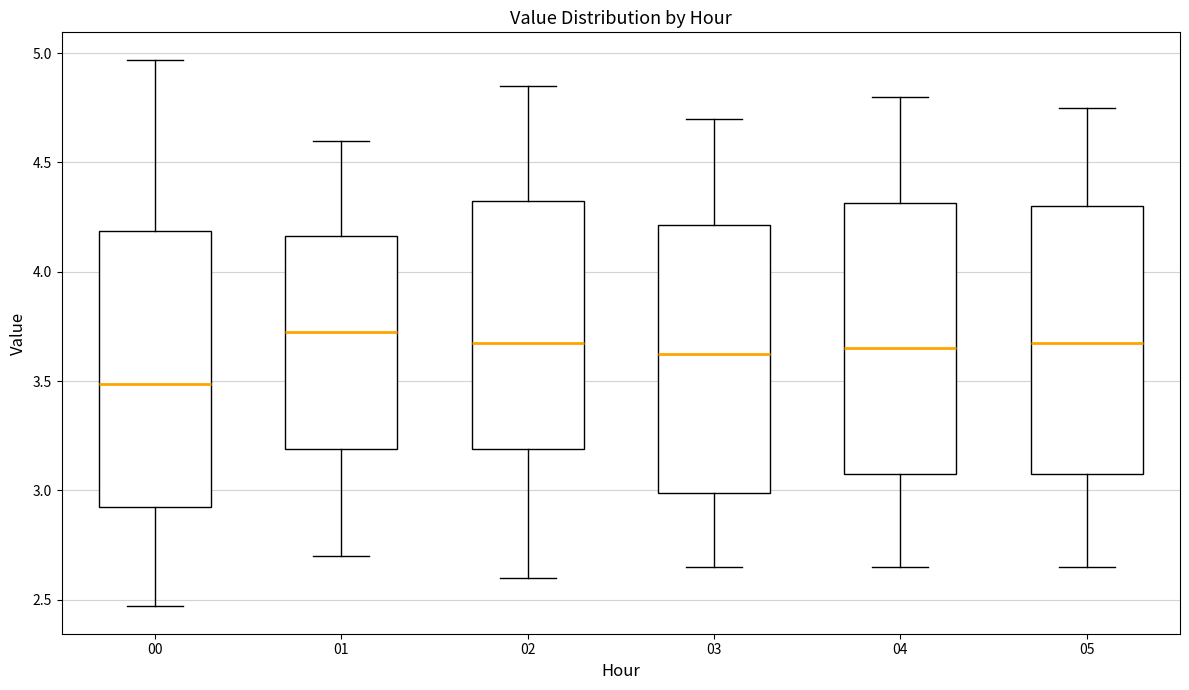

Reading left to right, read every box against the y-axis: the position of its median line, the range the box covers, and the ends of its whiskers. The values are not printed on the chart, so give them approximately, as read against the axis.

00: median 3.50, box 2.95 to 4.20, whiskers 2.45 to 4.95
01: median 3.75, box 3.20 to 4.15, whiskers 2.70 to 4.60
02: median 3.70, box 3.20 to 4.35, whiskers 2.60 to 4.85
03: median 3.65, box 3.00 to 4.20, whiskers 2.65 to 4.70
04: median 3.65, box 3.10 to 4.30, whiskers 2.65 to 4.80
05: median 3.70, box 3.10 to 4.30, whiskers 2.65 to 4.75